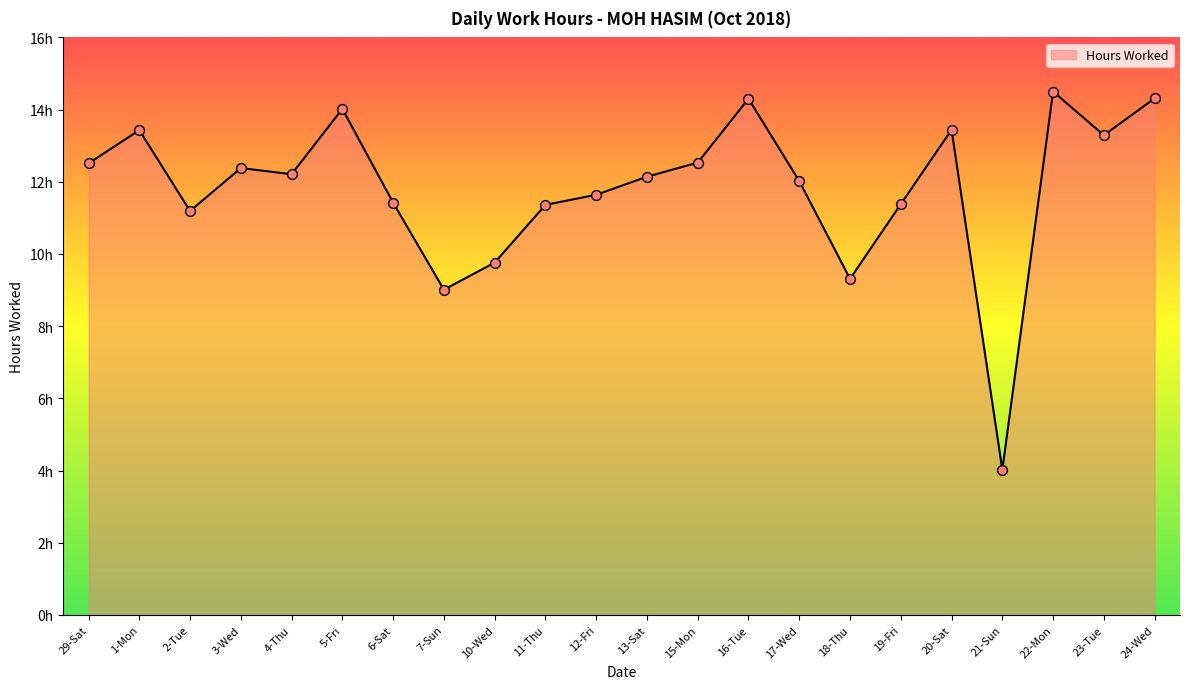

Which has a higher value, 23-Tue or 10-Wed?

23-Tue